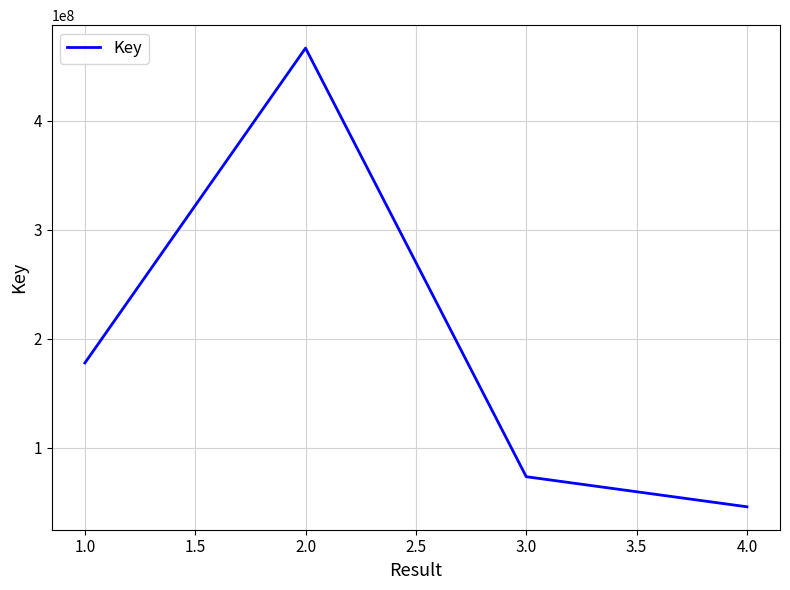

What is the difference between the maximum and minimum values?

421317154